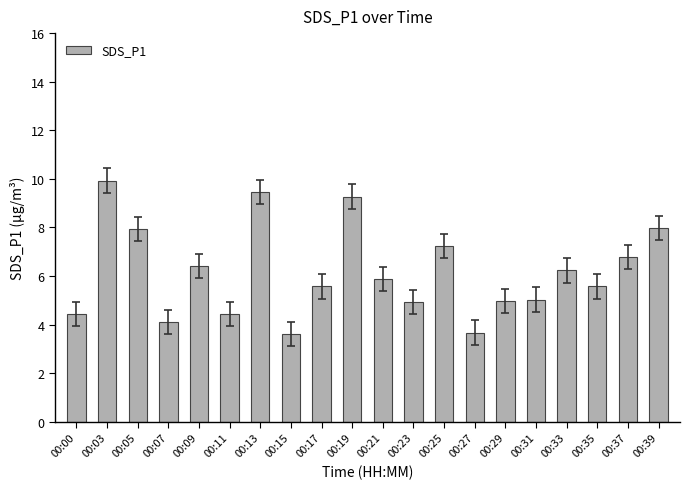

What is the value of the 15th bar from the left?

5.0